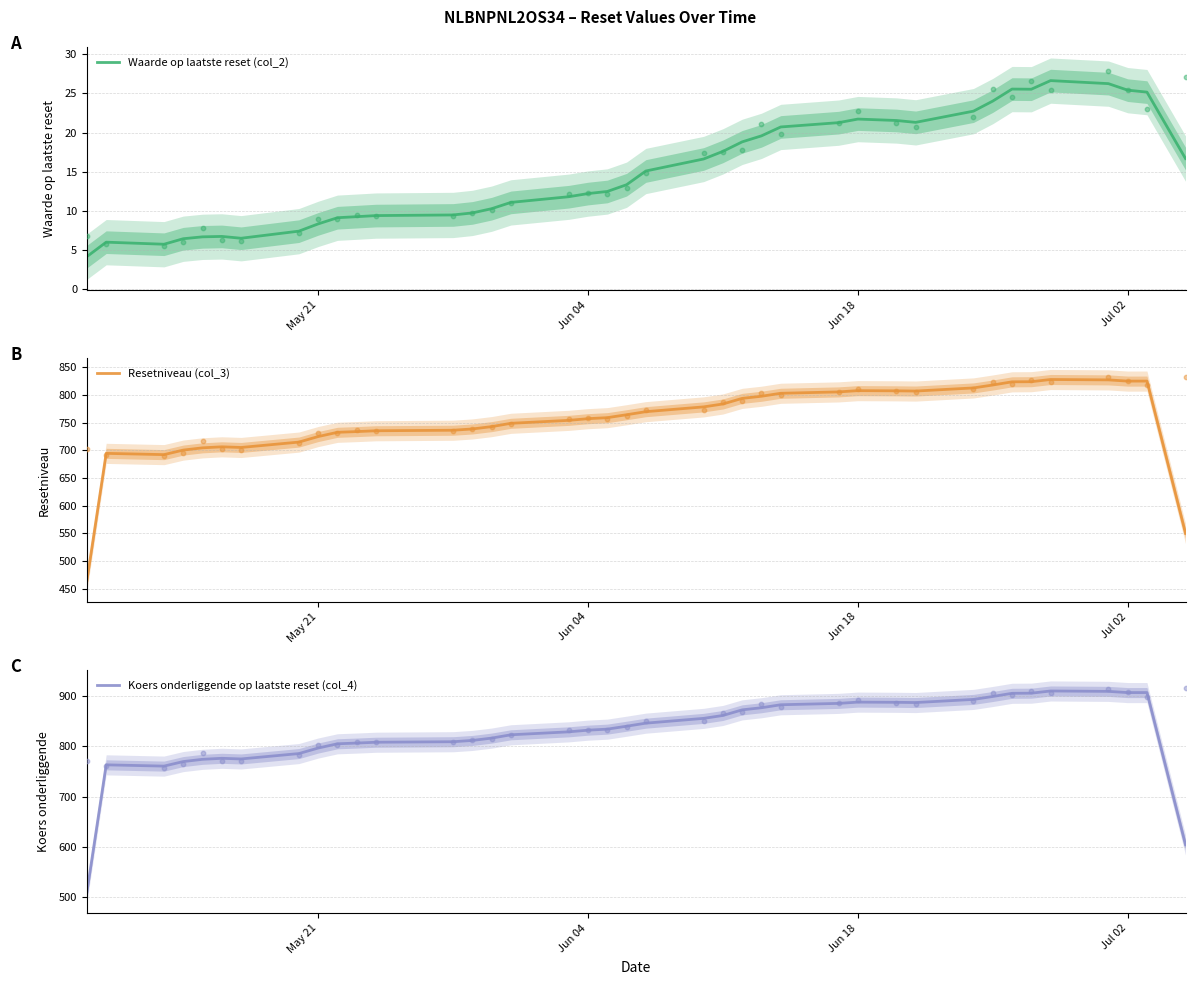

True or false: Waarde op laatste reset (col_2) has a value of 8.3 at May 21.

True